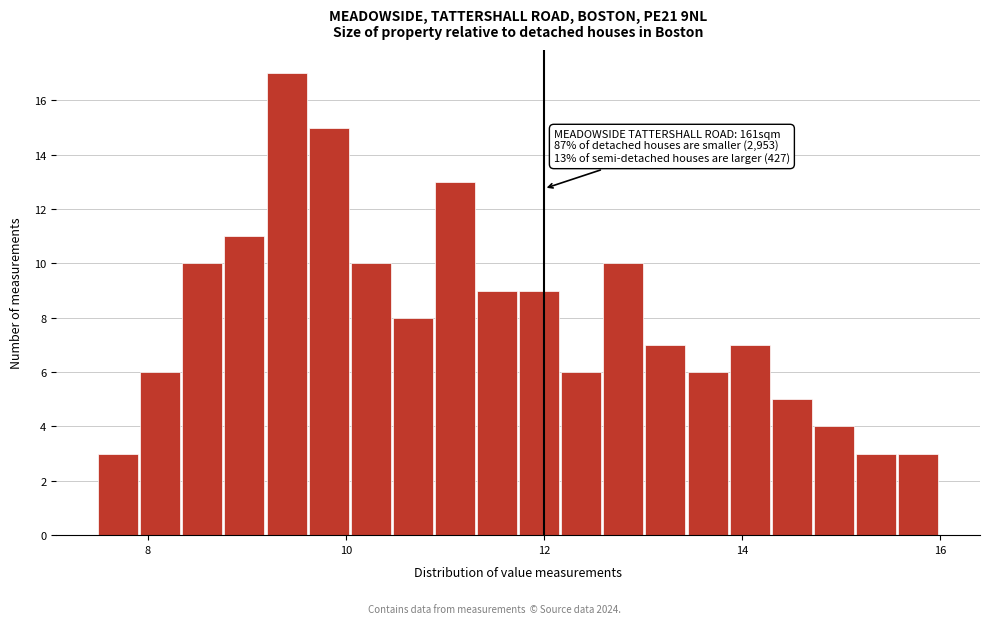

Around what value on the x-axis is the tallest bar? Give the approximate position of its centre, as read against the axis.

9.4